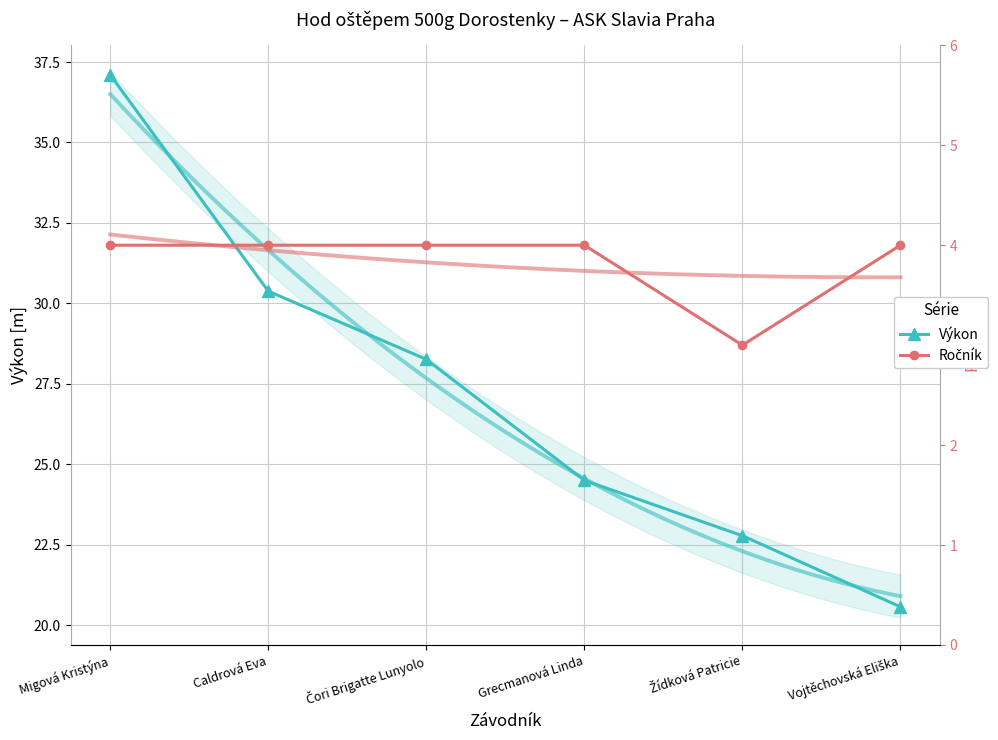

What is the value of the Výkon point at the 3rd from the left?

28.3